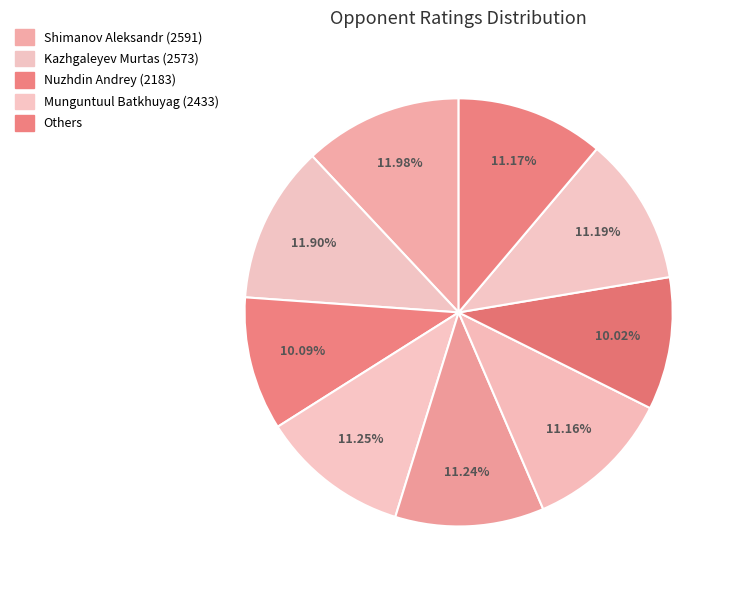

How many slices are in this pie chart?

9